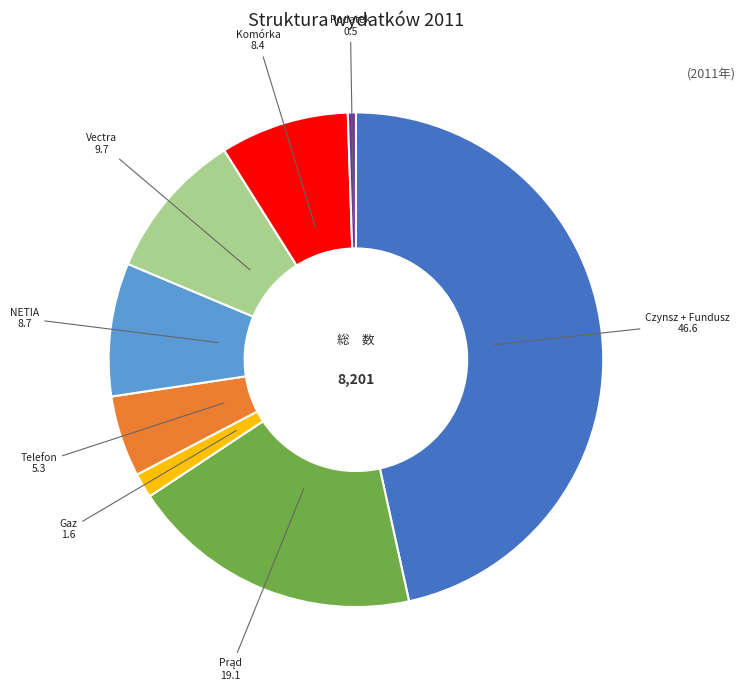

Is there a majority slice in this chart?

No